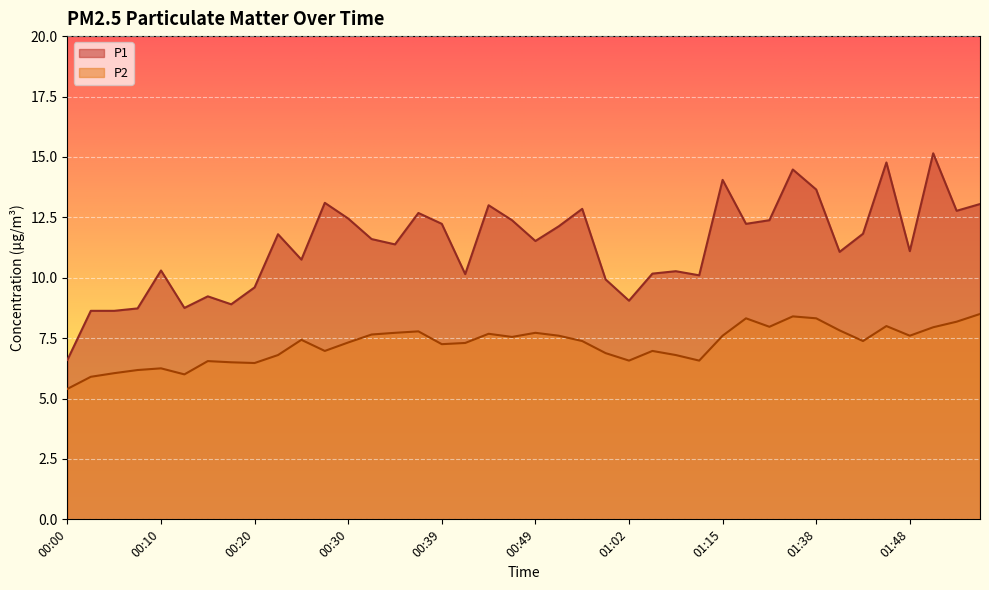

At how many categories does at least one series exceed 5?

40